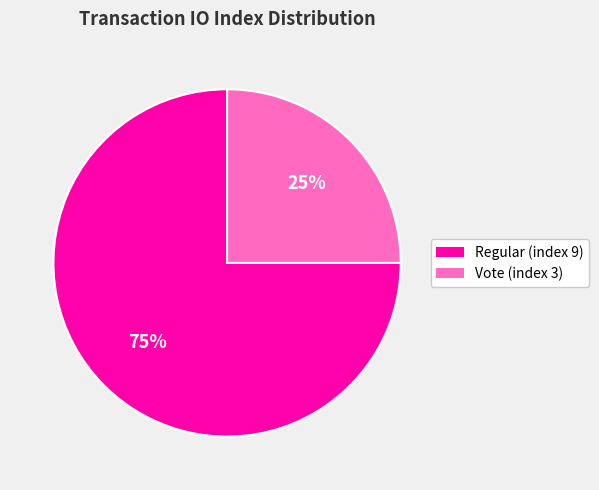

To the nearest percent, what portion does Regular (index 9) represent?

75%